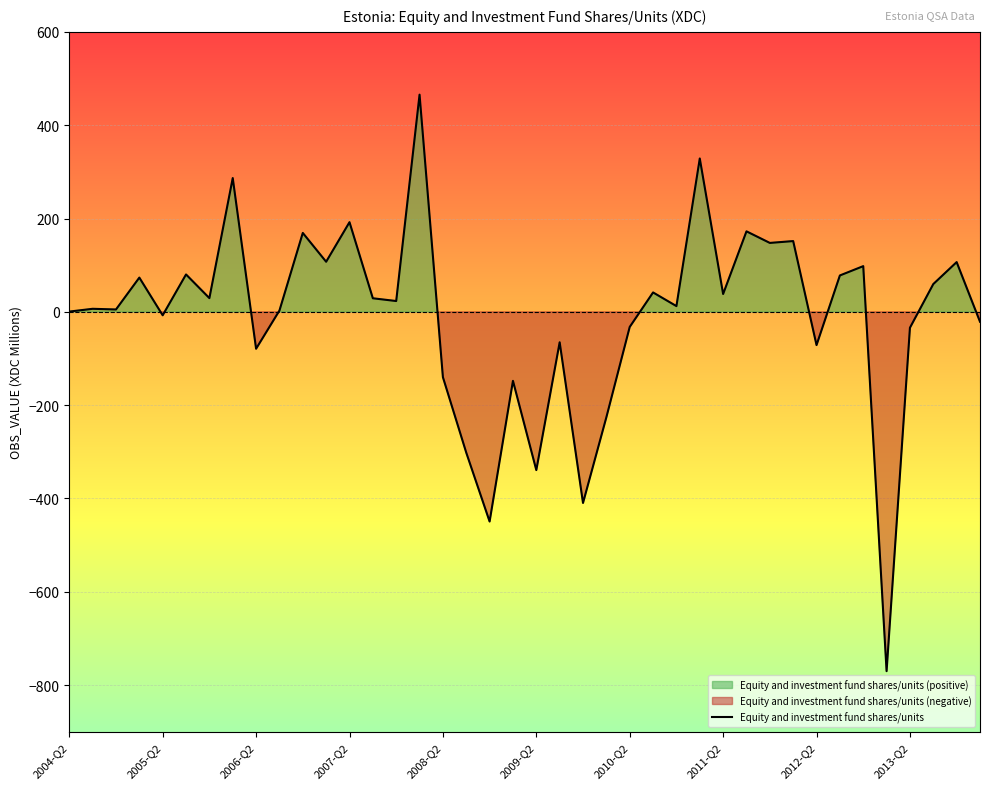

Count the number of categories in the chart.

40